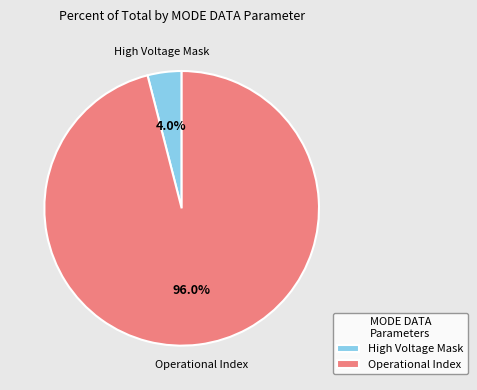

How much of the chart is everything except Operational Index?

4.0%